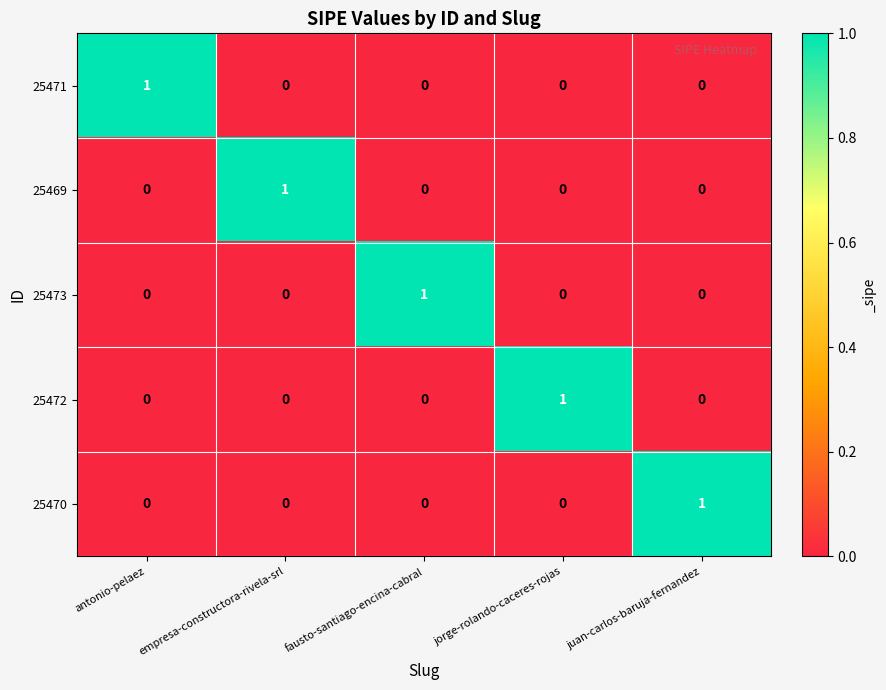

How many series are shown in this chart?

5